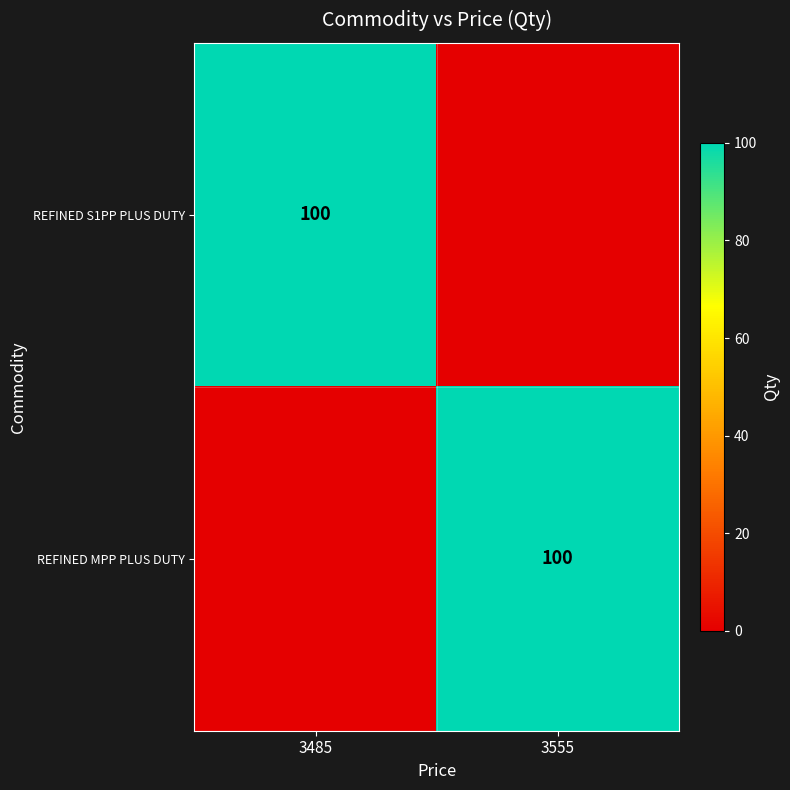

Which has a higher value, 3485 or 3555?

3485